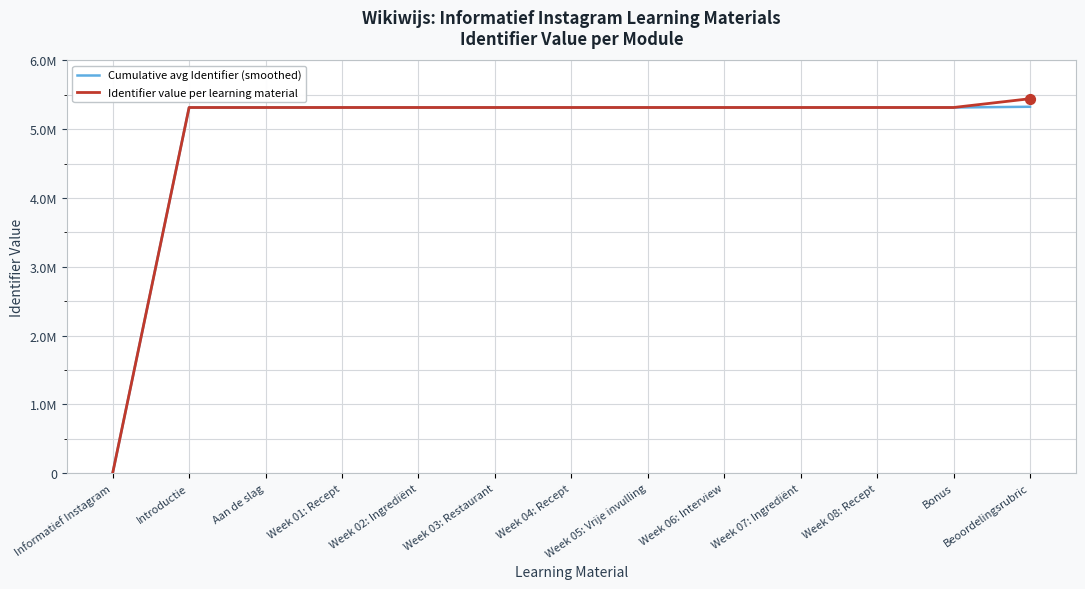

What are all the series names shown in the legend?

Cumulative avg Identifier (smoothed), Identifier value per learning material